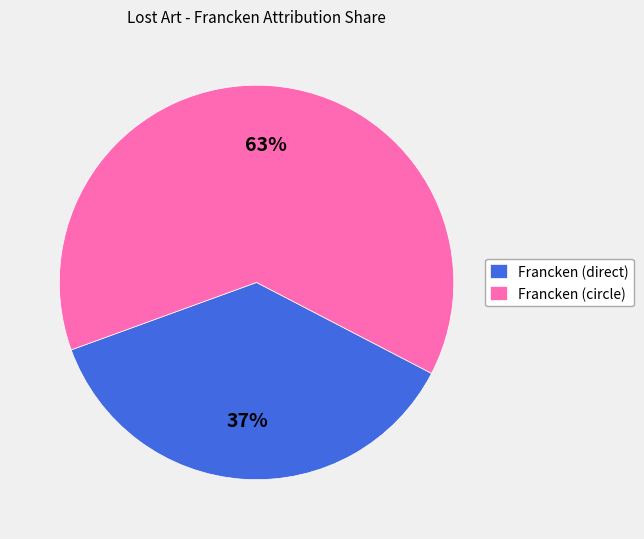

The Francken (direct) slice represents 26% of the pie. True or false?

False